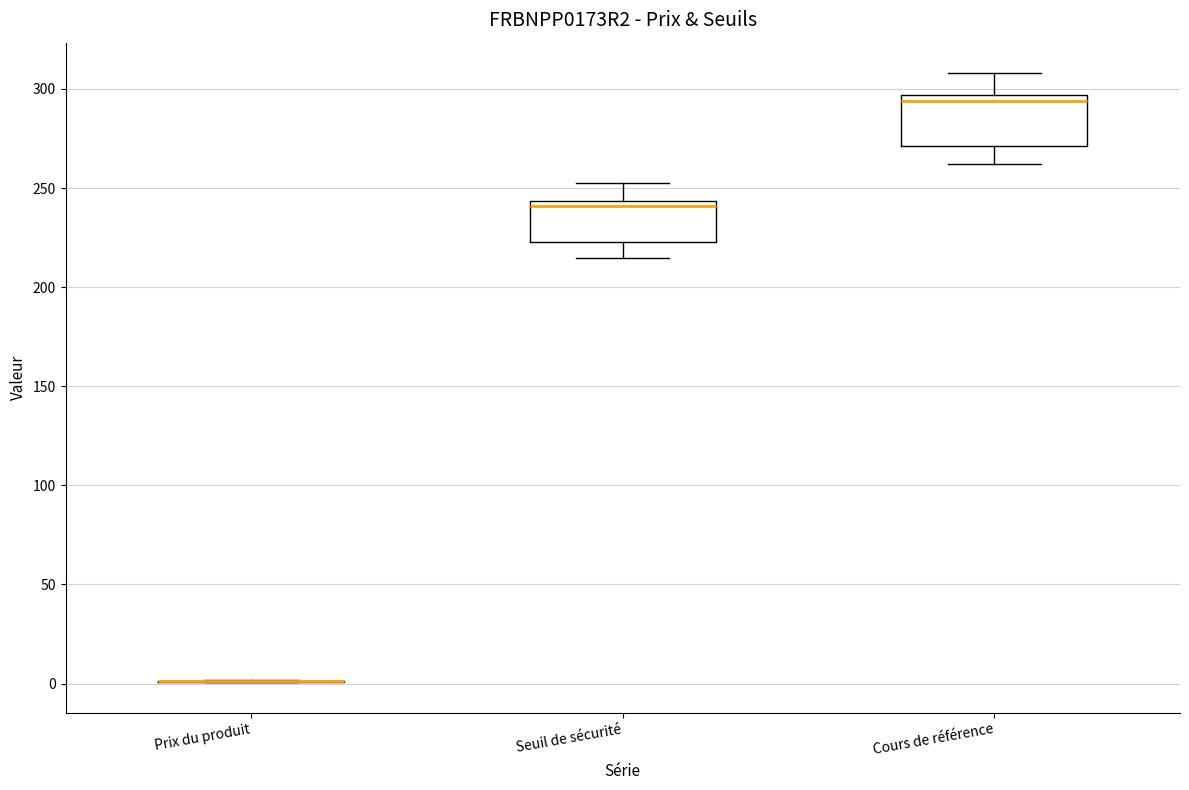

Reading left to right, transcribe this box plot: for each box, give where its median line is, the range the box spans, and where its two whiskers end, as read against the y-axis. The values are not printed on the chart, so give them approximately, as read against the axis.

Prix du produit: box collapsed to a line at 0, whiskers 0 to 0
Seuil de sécurité: median 240, box 225 to 245, whiskers 215 to 255
Cours de référence: median 295 (just below the box's upper edge), box 270 to 295, whiskers 260 to 310